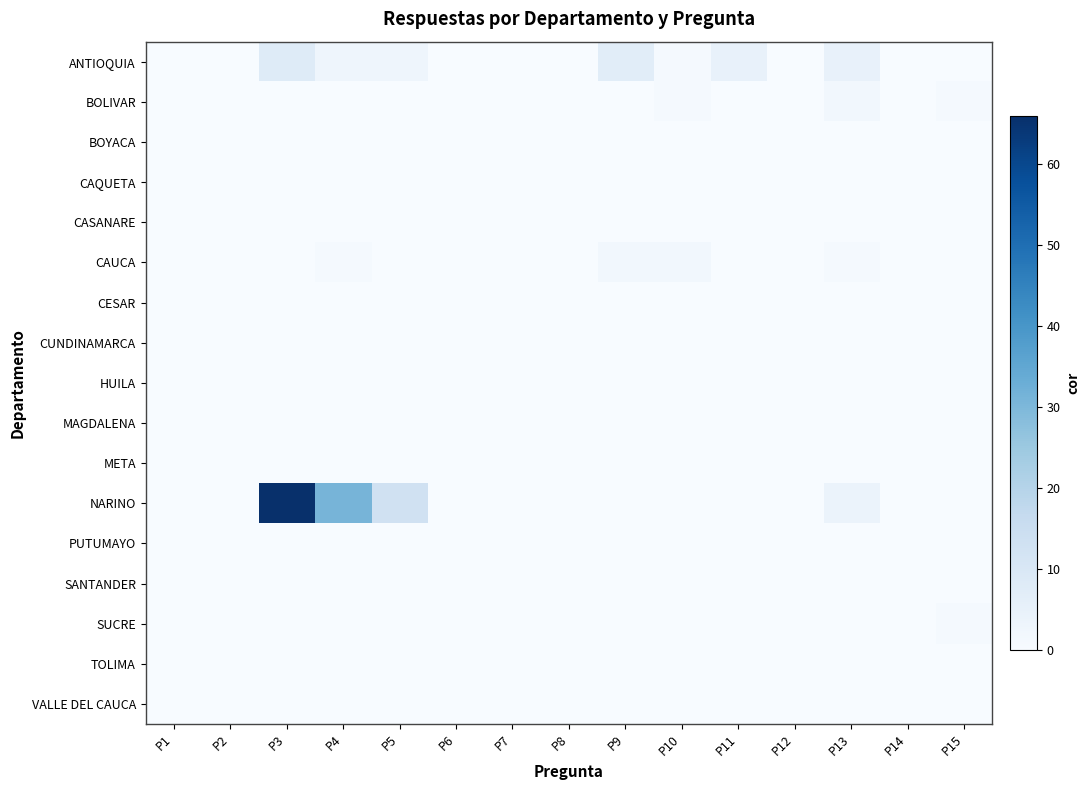

What is the spread (max minus min) of values at P9?

7